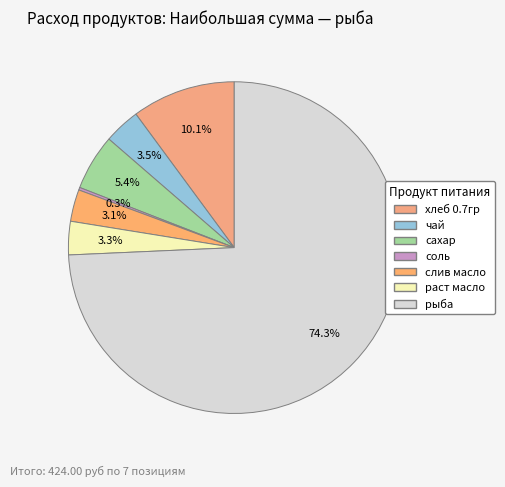

What is the ratio of the value at соль to the value at раст масло?

0.1